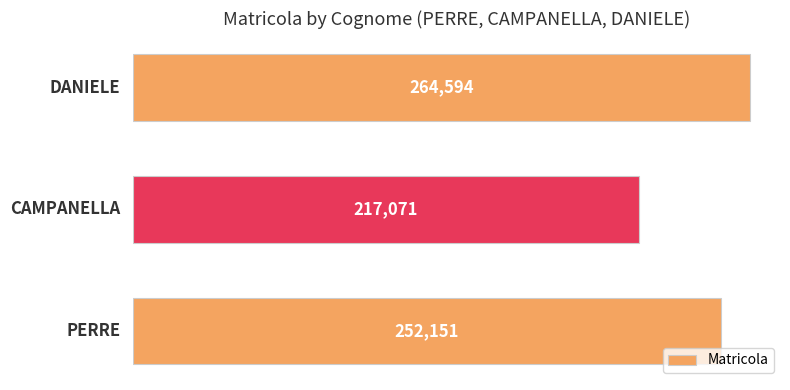

Reading bottom to top, transcribe all the data shown in this chart.

252151	217071	264594